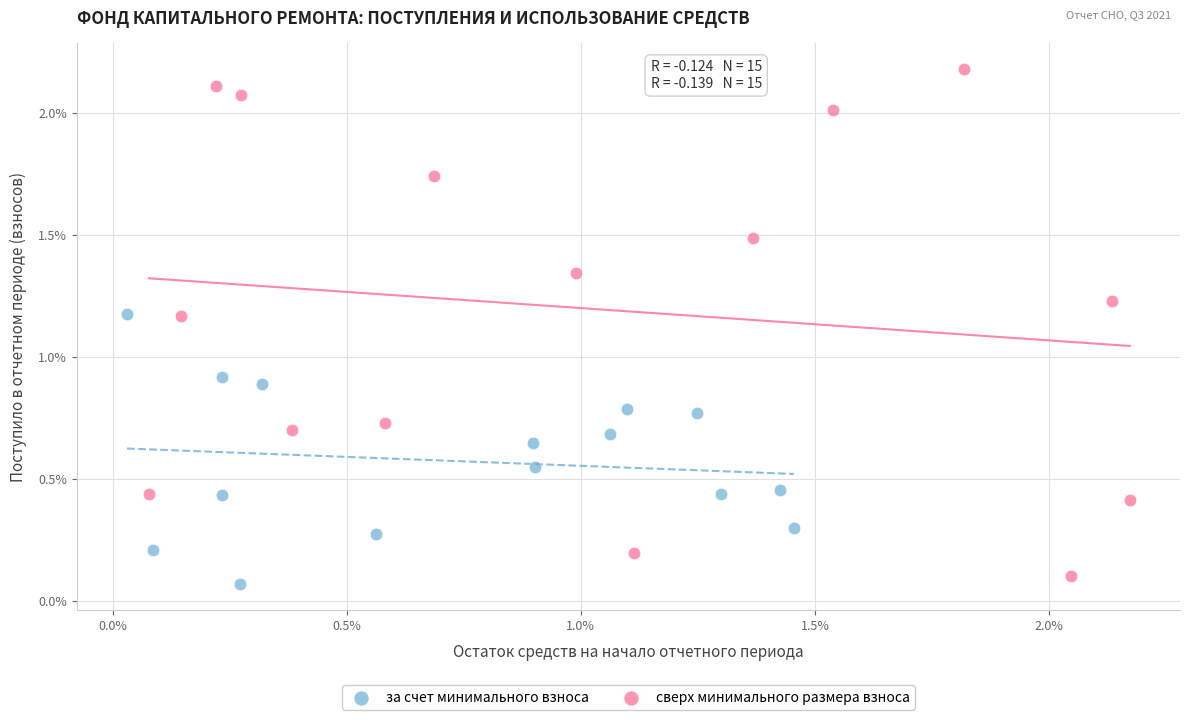

Which series has the widest spread of Y values?

сверх минимального размера взноса